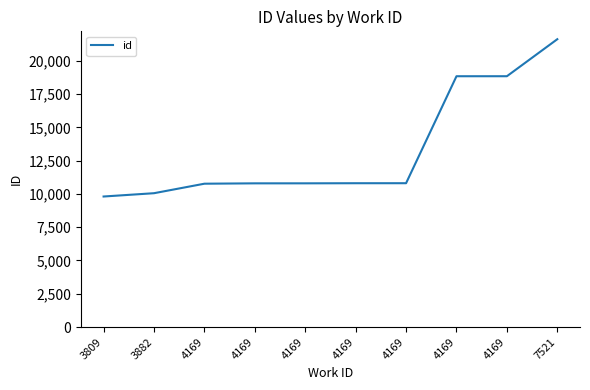

Reading right to left, transcribe all the data shown in this chart.

7521=21622	4169=18841	4169=18840	4169=10805	4169=10804	4169=10796	4169=10795	4169=10768	3882=10054	3809=9806